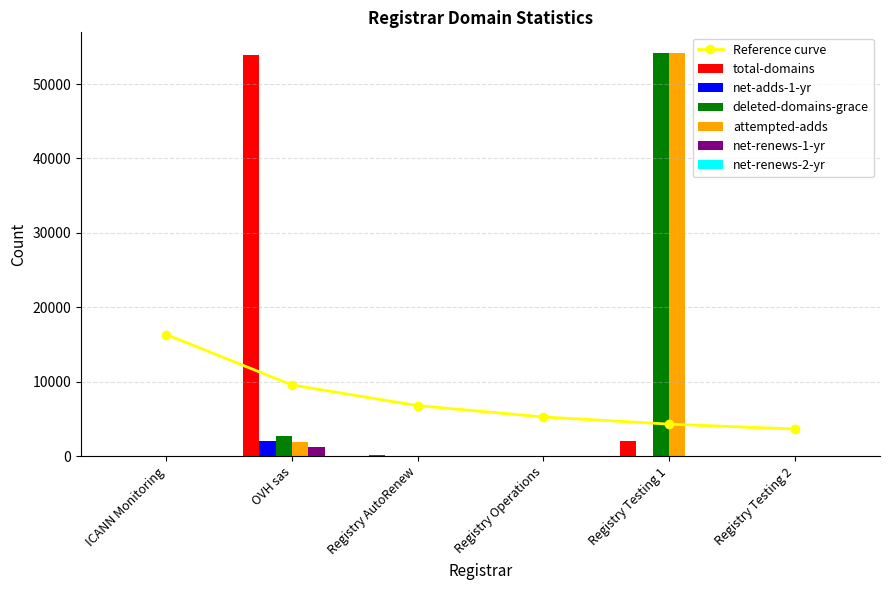

What is the value of the total-domains bar at the 5th from the left?

2082